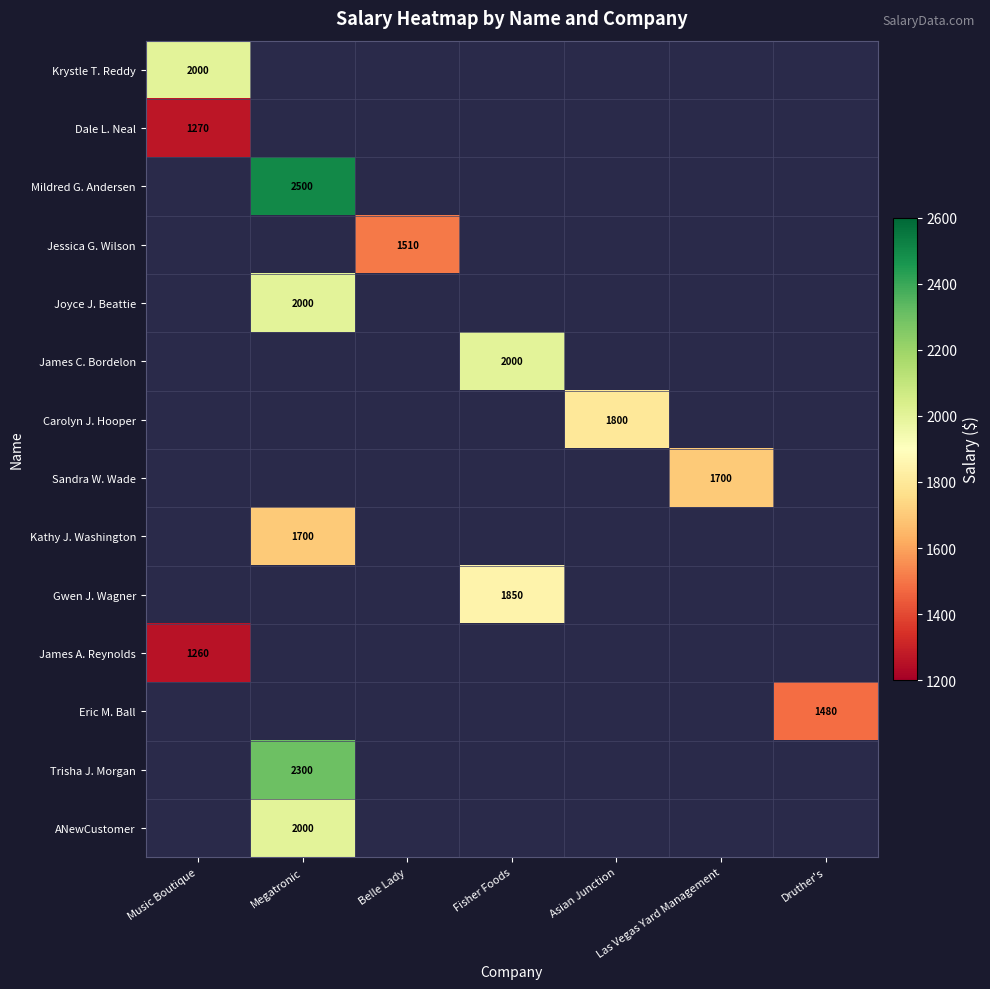

Which label corresponds to the largest value in the chart?

Megatronic